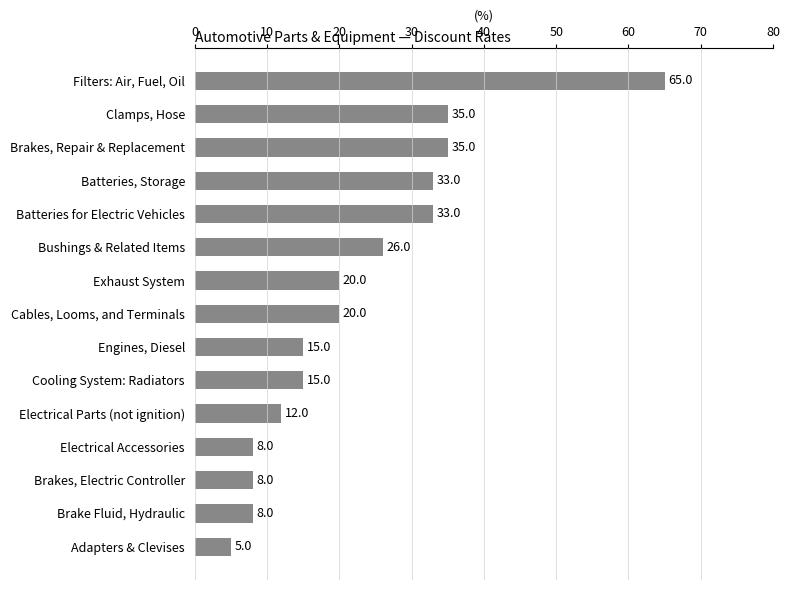

Reading top to bottom, extract all data points from this chart.

Filters: Air, Fuel, Oil=65	Clamps, Hose=35	Brakes, Repair & Replacement=35	Batteries, Storage=33	Batteries for Electric Vehicles=33	Bushings & Related Items=26	Exhaust System=20	Cables, Looms, and Terminals=20	Engines, Diesel=15	Cooling System: Radiators=15	Electrical Parts (not ignition)=12	Electrical Accessories=8	Brakes, Electric Controller=8	Brake Fluid, Hydraulic=8	Adapters & Clevises=5